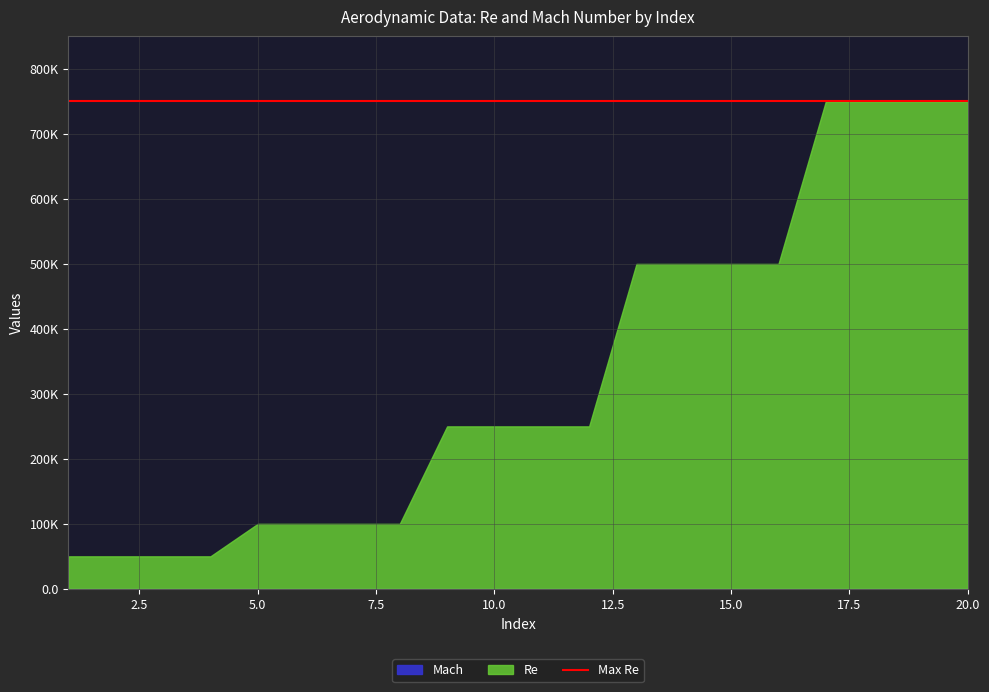

List the series in order of their overall mean, highest first.

Re, Mach